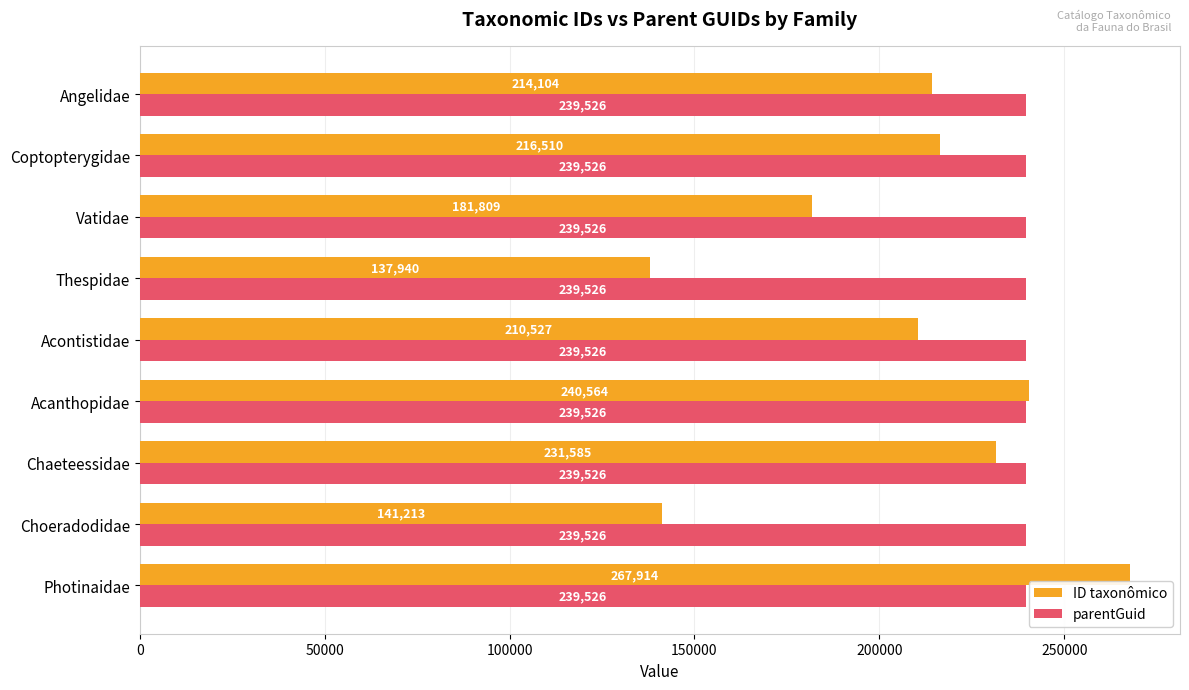

Count the number of data series in this chart.

2